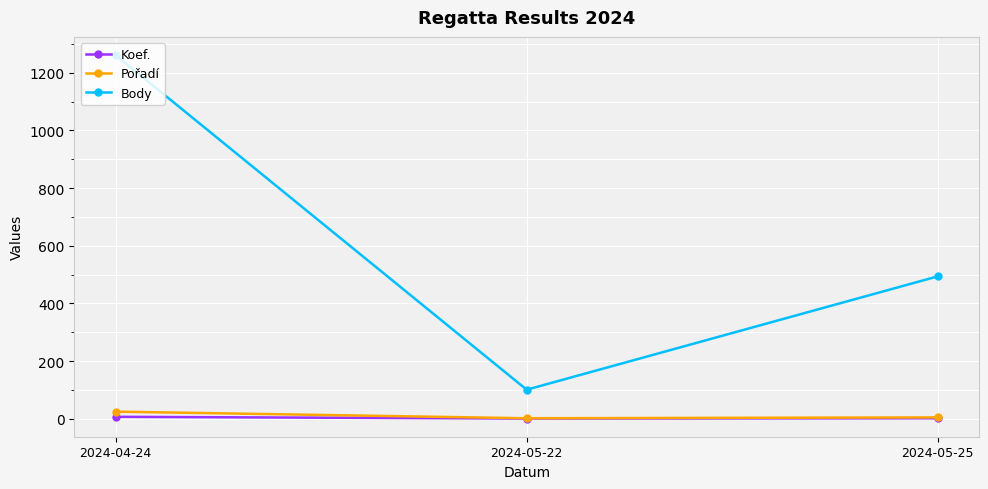

At which category is the sum across all series the highest?

2024-04-24